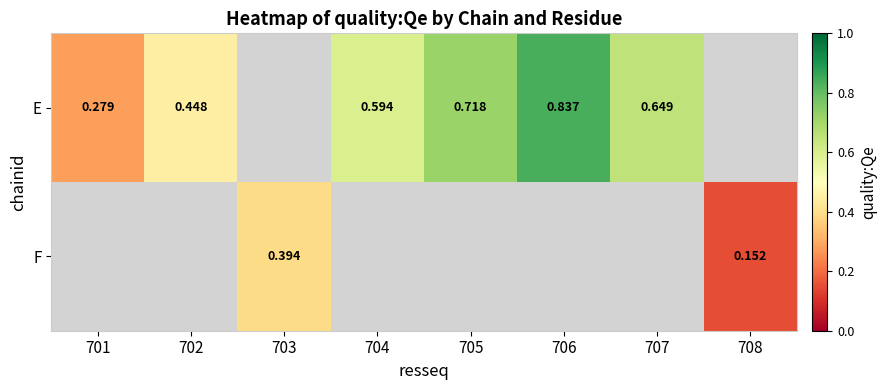

What is the smallest value displayed?

0.2